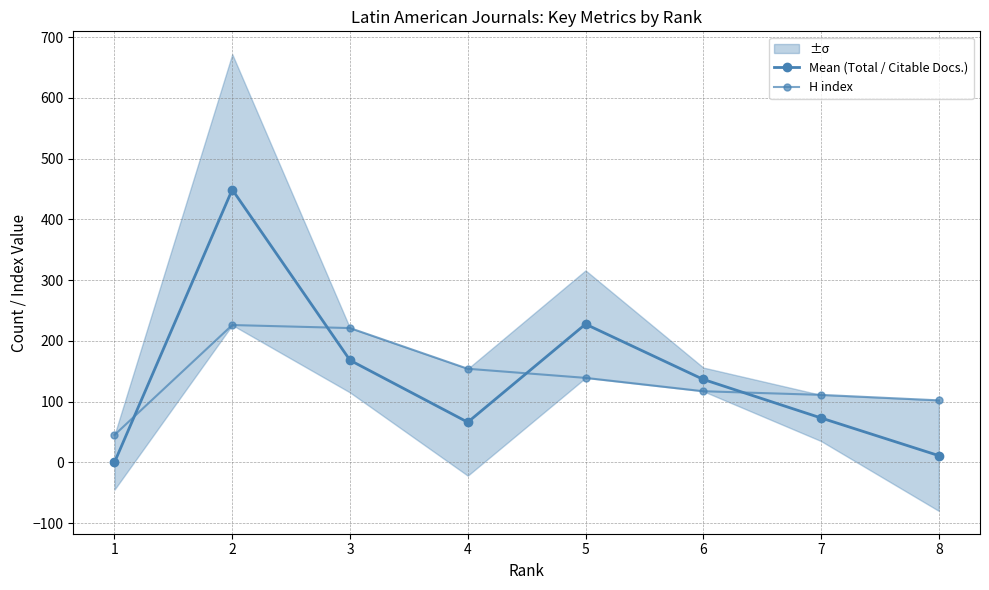

Is it true that Mean (Total / Citable Docs.) equals 395.2 at 5?

False